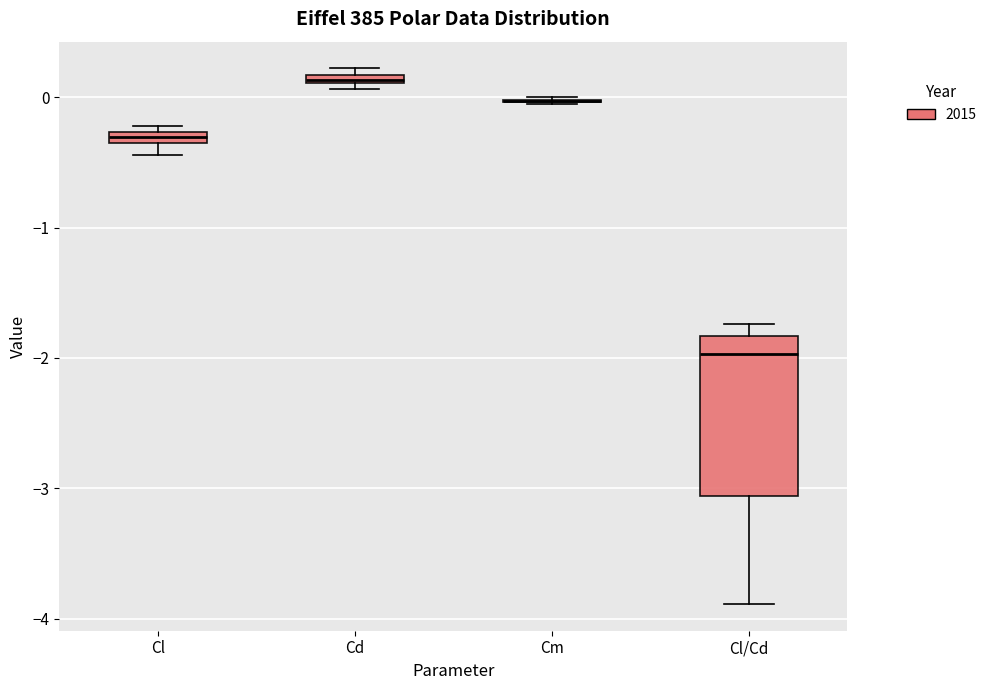

Where is the upper edge of the box for Cd on the y-axis? The values are not printed on the chart, so give them approximately, as read against the axis.

0.2